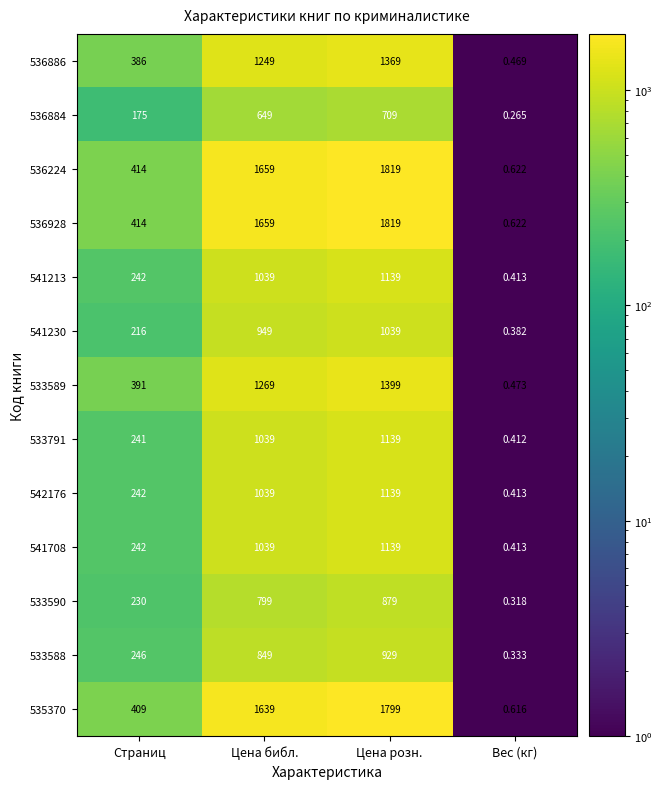

Which category has the lowest value across all series?

Вес (кг)